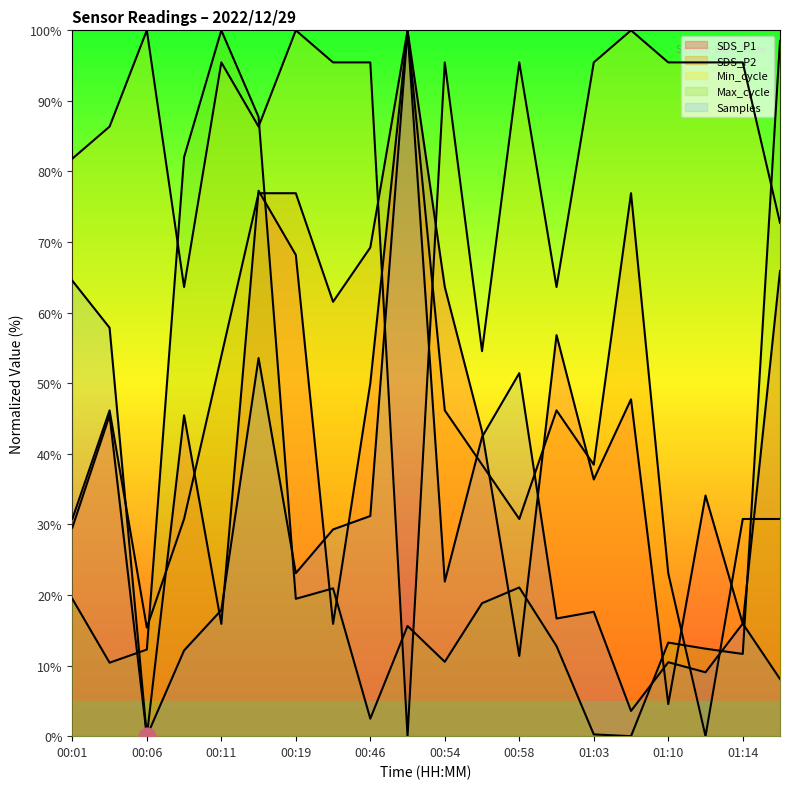

At which label is Samples closest to 50?

00:58